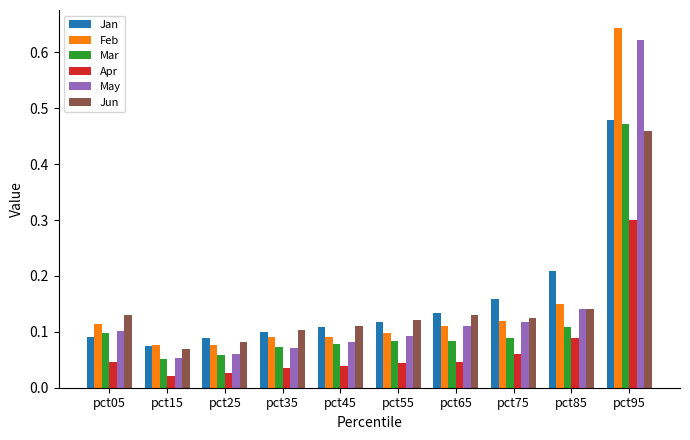

What is the difference between the maximum and second lowest values in the Mar series?

0.4